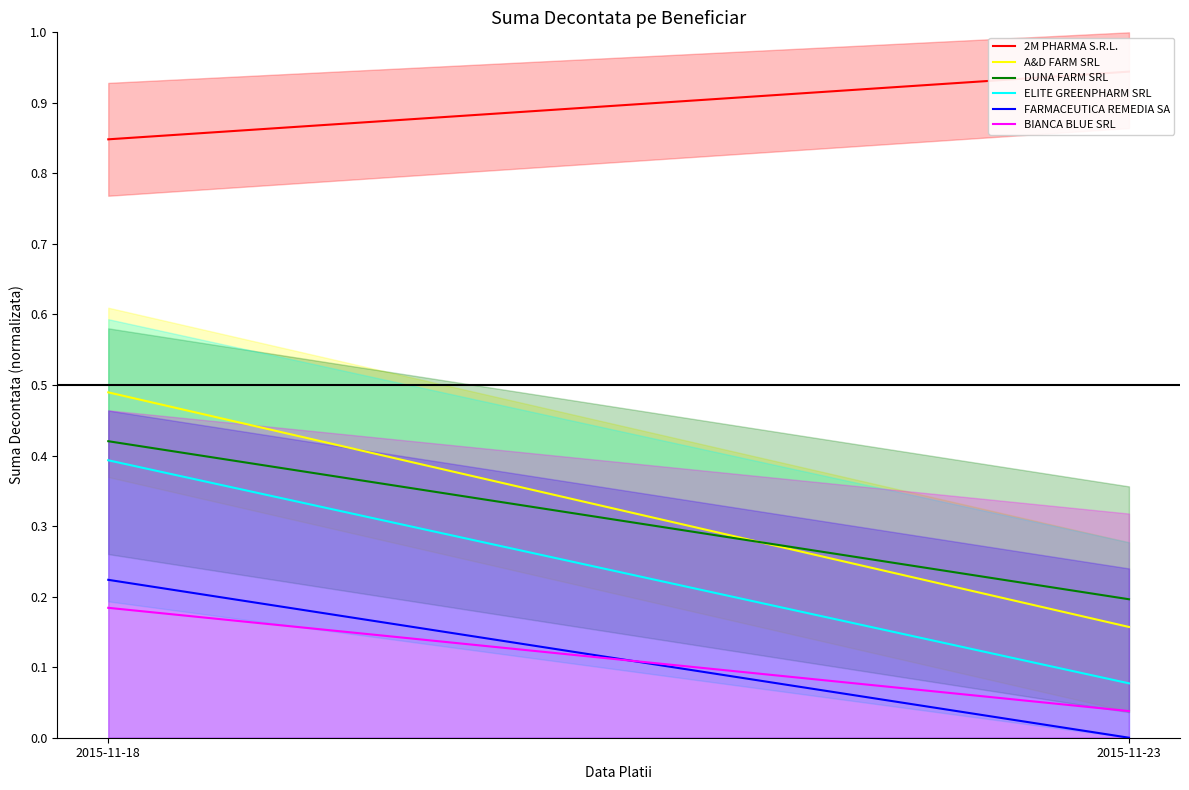

Between 2015-11-18 and 2015-11-23, which series saw the biggest shift?

A&D FARM SRL